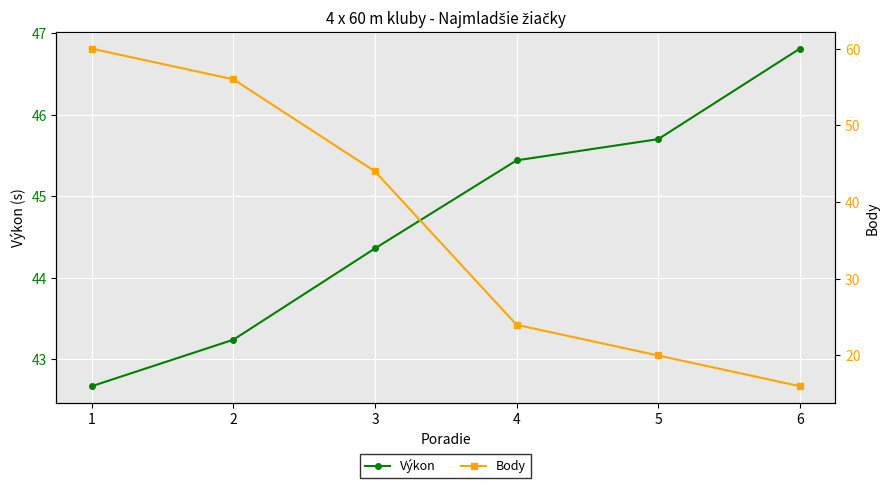

List the labels in order of Body value, largest first.

1, 2, 3, 4, 5, 6